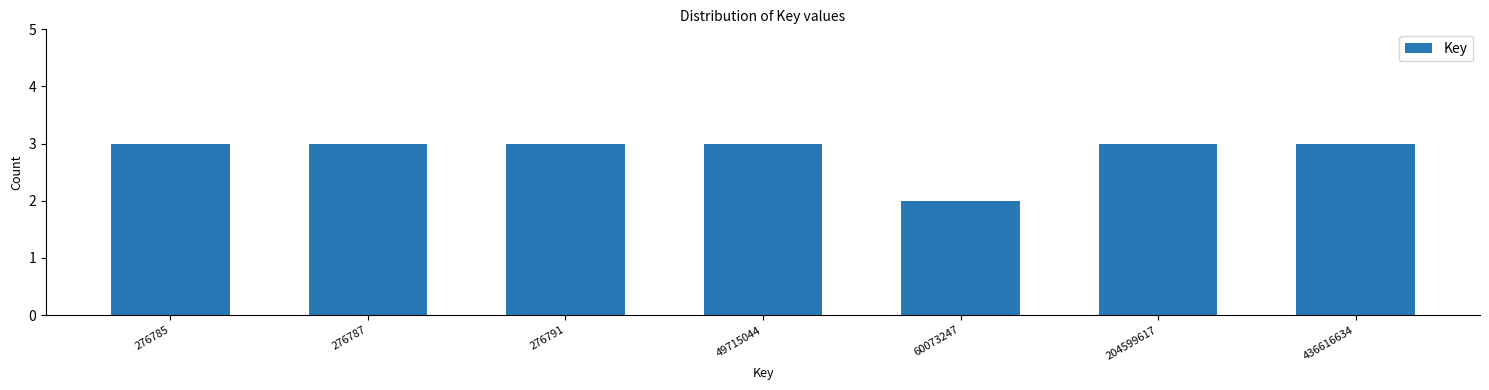

Reading left to right, list all the values displayed in this chart.

276785=3	276787=3	276791=3	49715044=3	60073247=2	204599617=3	436616634=3